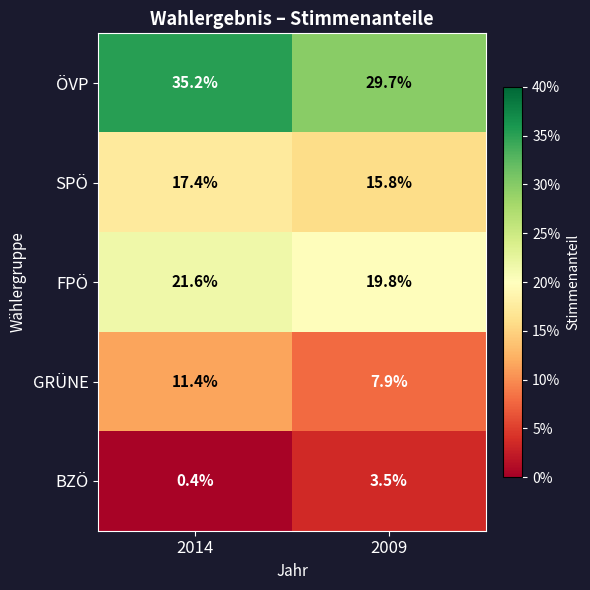

Reading left to right, transcribe all the data shown in this chart.

ÖVP: 35.2	29.7
SPÖ: 17.4	15.8
FPÖ: 21.6	19.8
GRÜNE: 11.4	7.9
BZÖ: 0.4	3.5